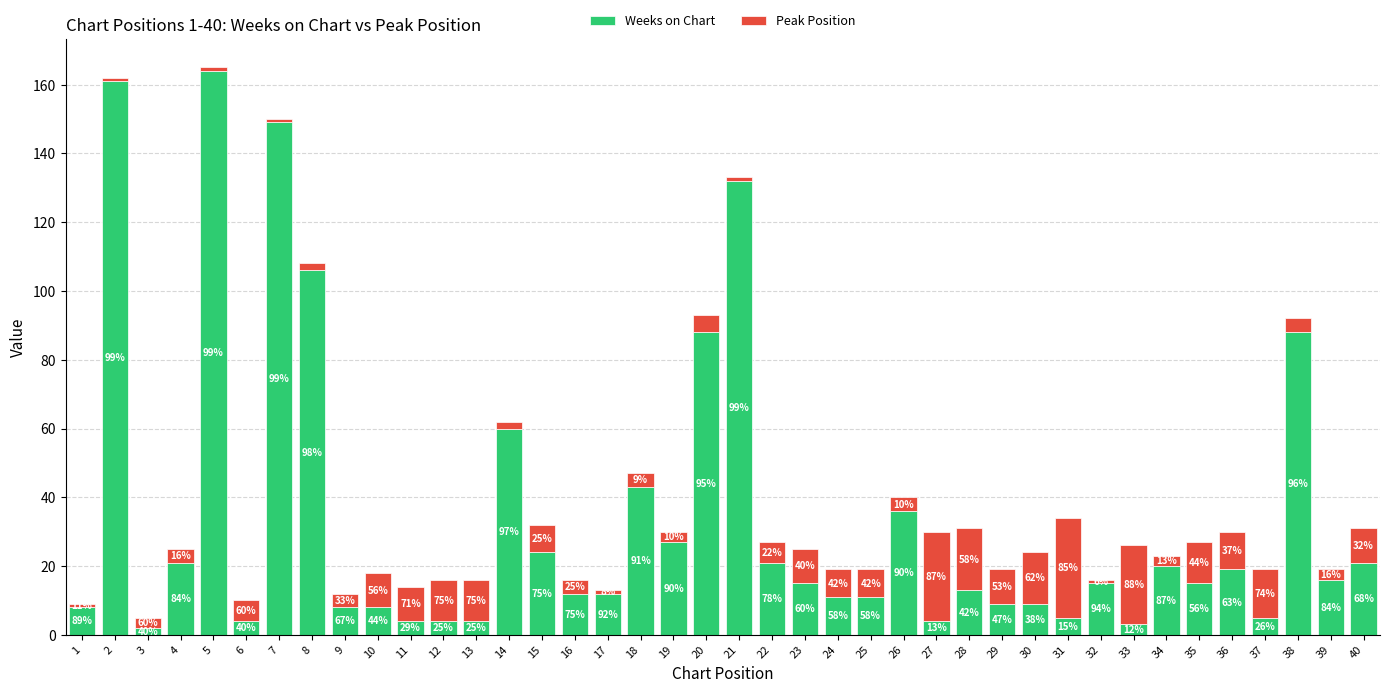

Does the chart contain any negative values?

No